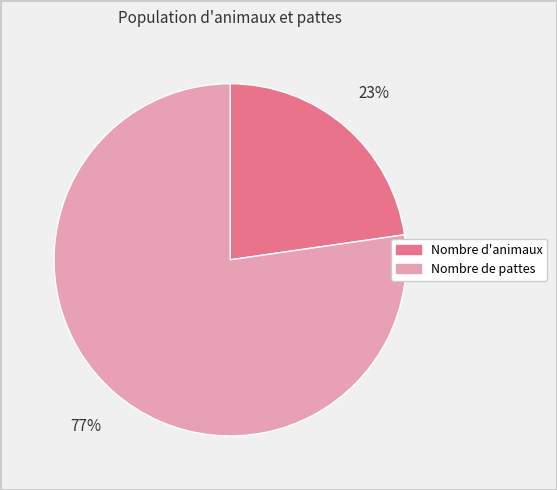

Do Nombre d'animaux and Nombre de pattes together represent more than half of the pie?

Yes